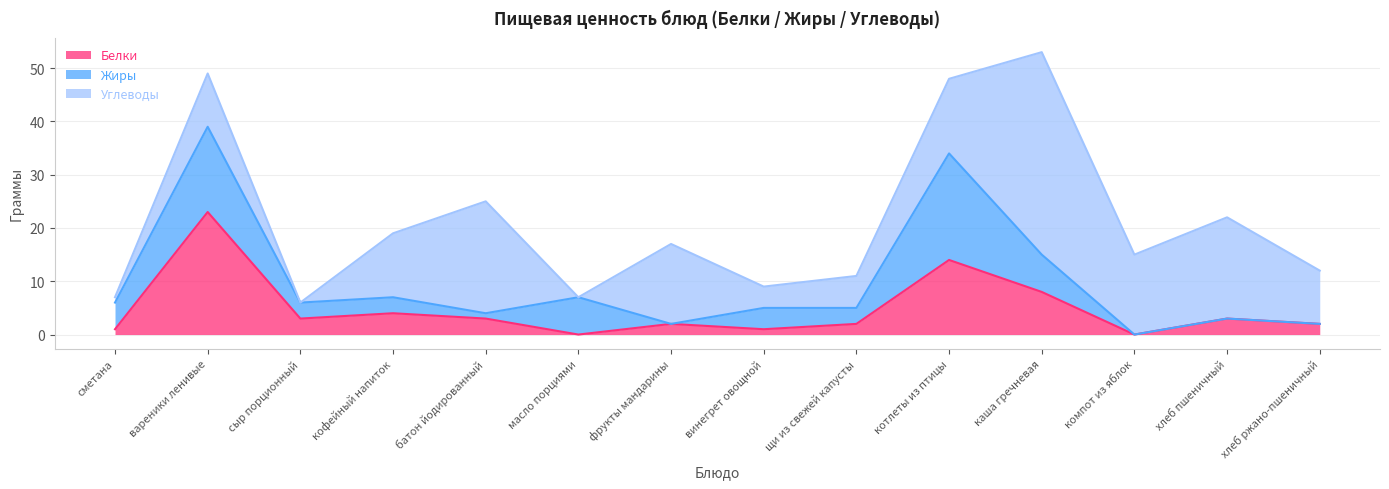

Is it true that Белки equals 0 at компот из яблок?

True